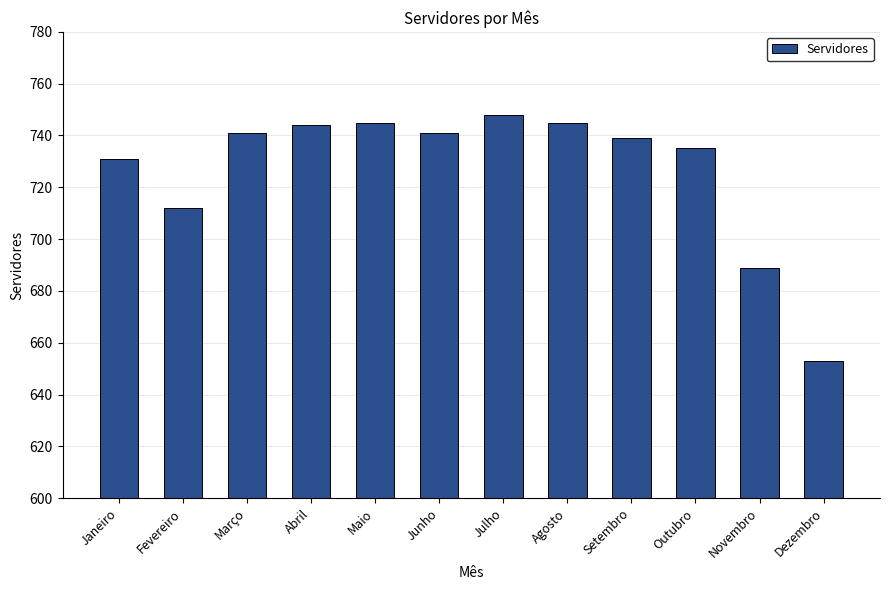

What is the minimum value shown in the chart?

653